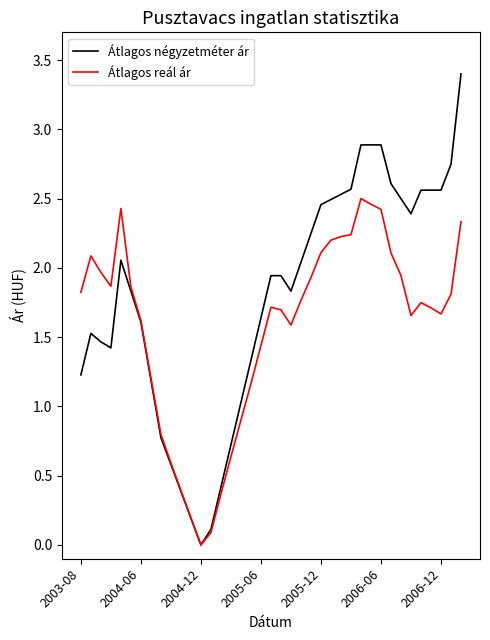

What is the maximum value for Átlagos négyzetméter ár?

3.4